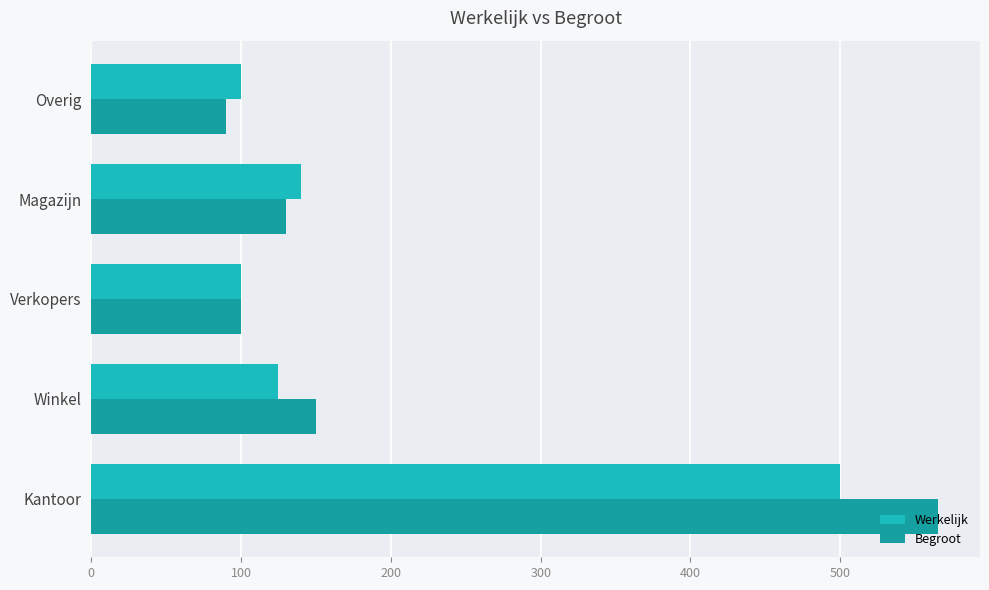

Count the number of data series in this chart.

2